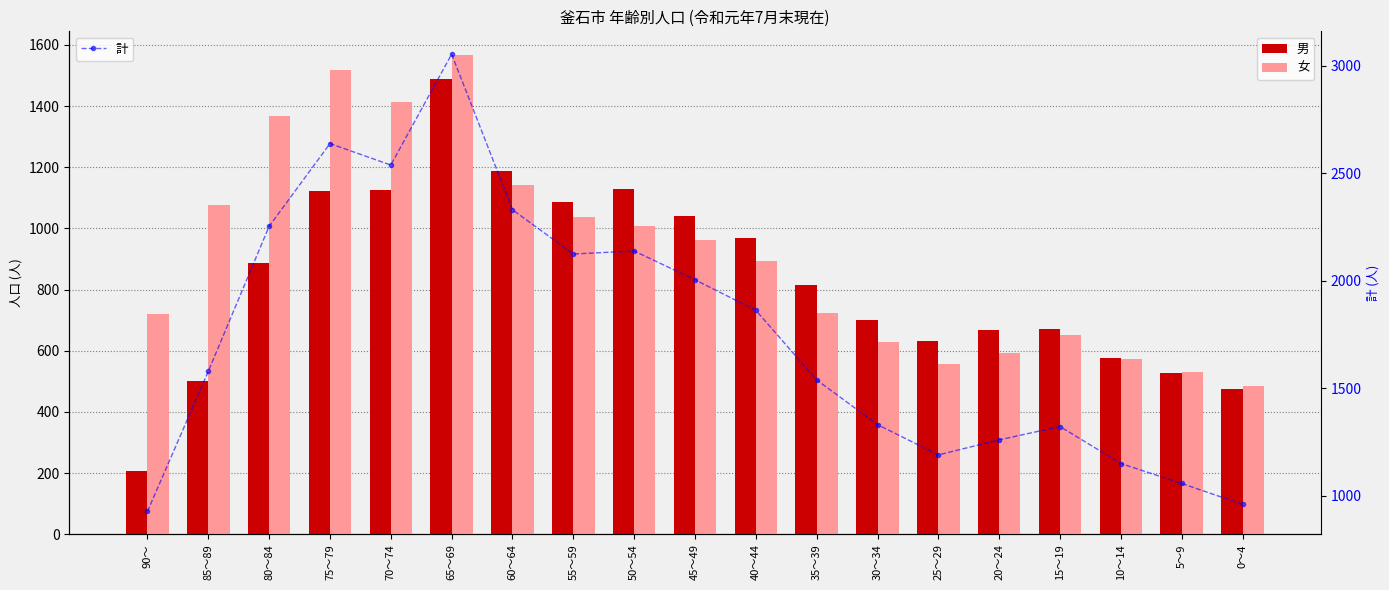

At 70～74, list the series in order from largest to smallest.

計, 女, 男